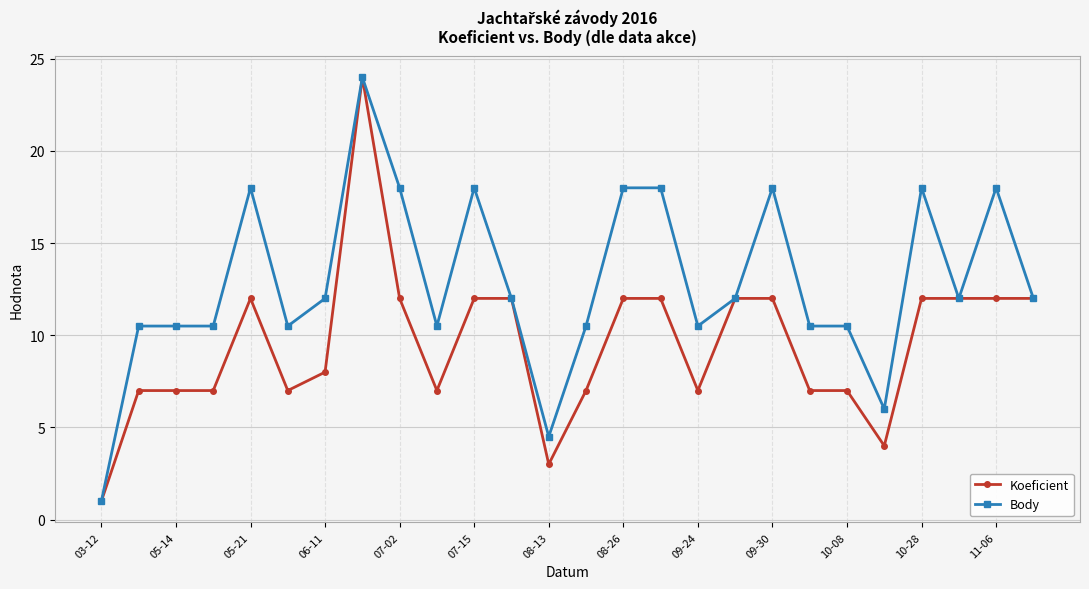

What is the value of the Body point at the 24th from the left?

12.0